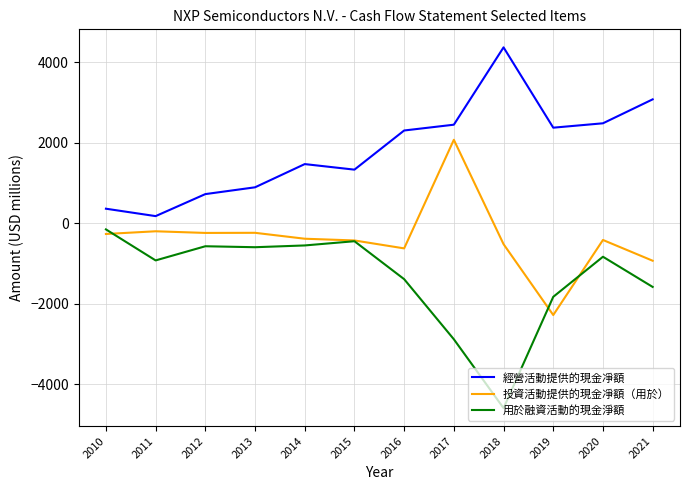

The 經營活動提供的現金凈額 series shows 359 at 2010. True or false?

True